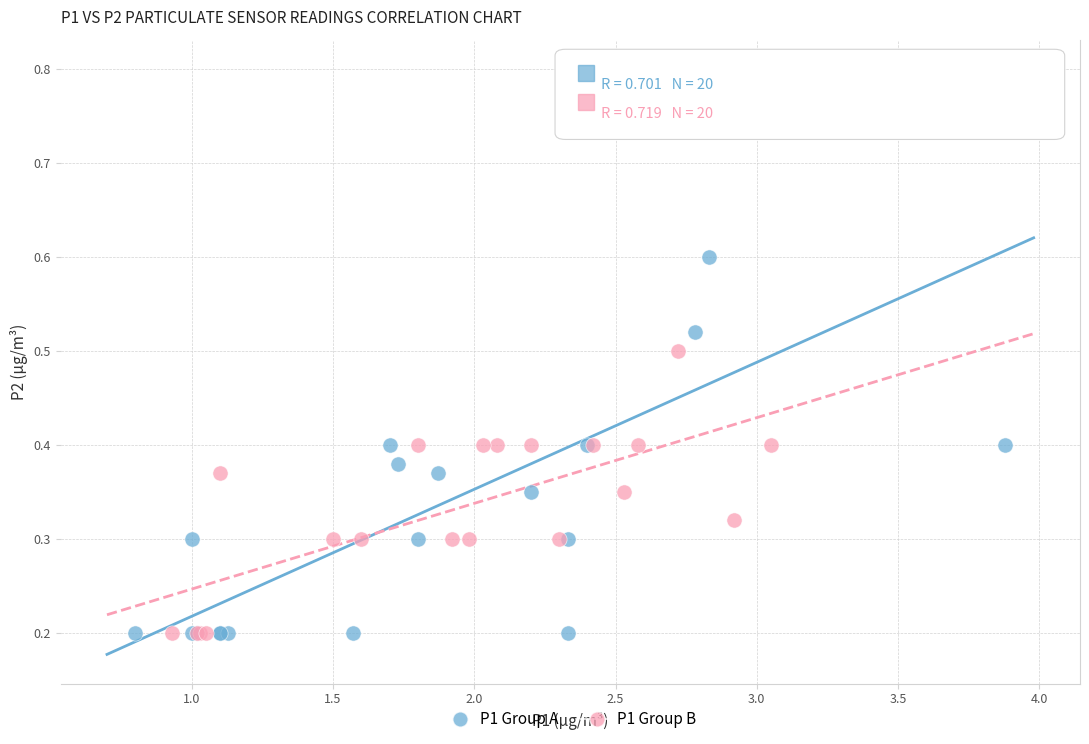

Which series has the largest Y range (max minus min)?

P1 Group A